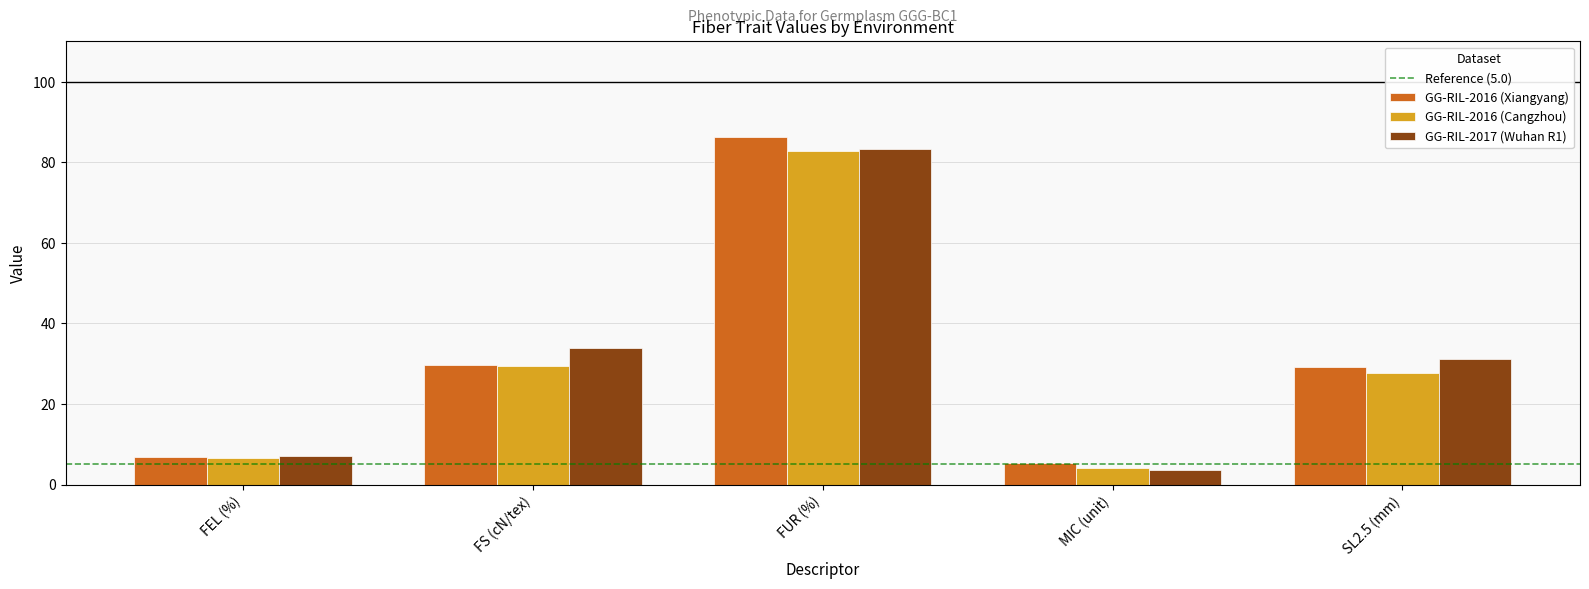

Rank the categories by GG-RIL-2017 (Wuhan R1) value from highest to lowest.

FUR (%), FS (cN/tex), SL2.5 (mm), FEL (%), MIC (unit)